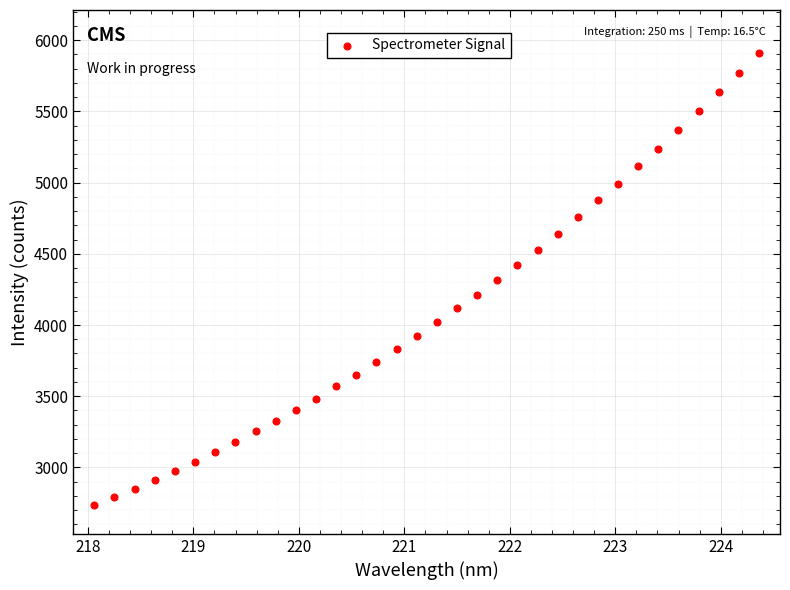

What is the range of Y values (max minus min)?

3179.6